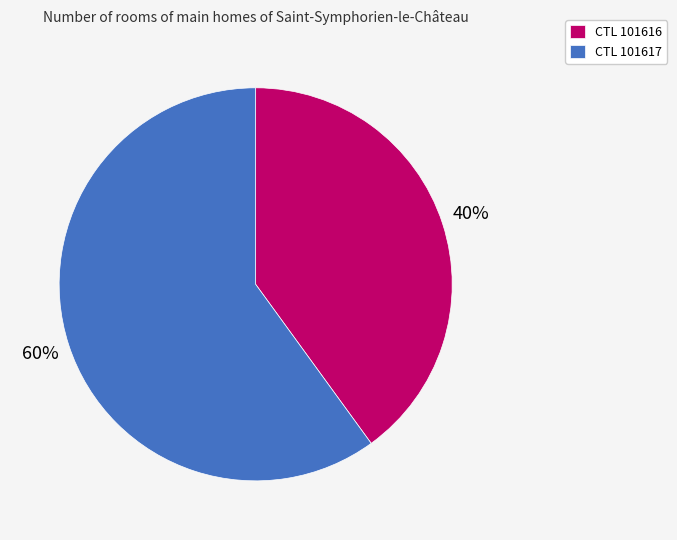

To the nearest percent, what is the combined percentage of CTL 101617 and CTL 101616?

100%